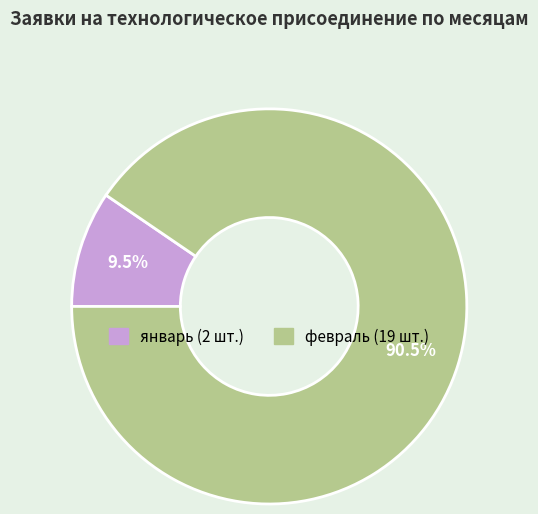

Rank the categories by value from lowest to highest.

январь, февраль